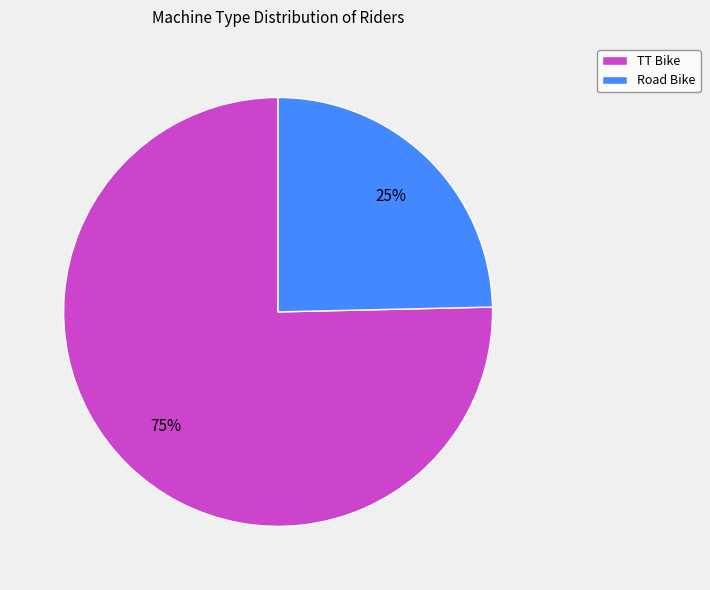

To the nearest percent, what portion does TT Bike represent?

75%